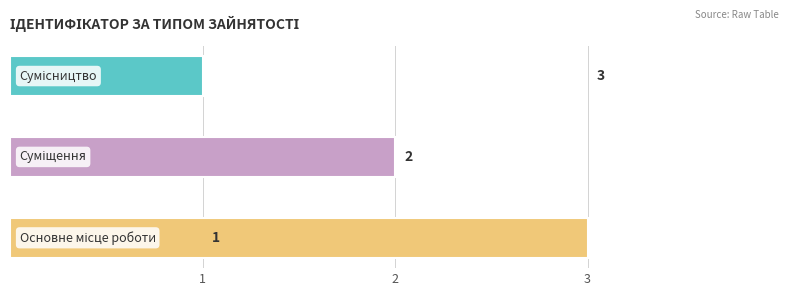

Count the number of categories in the chart.

3